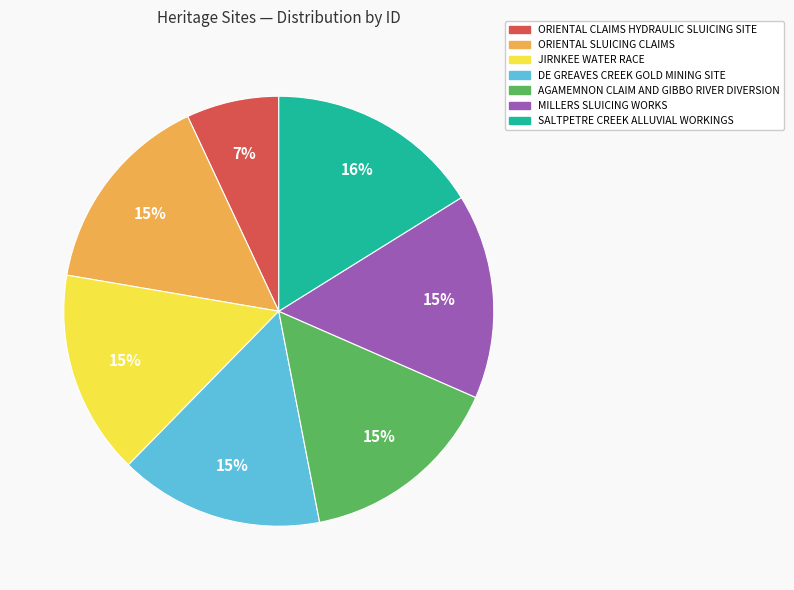

Does any single category account for the majority?

No